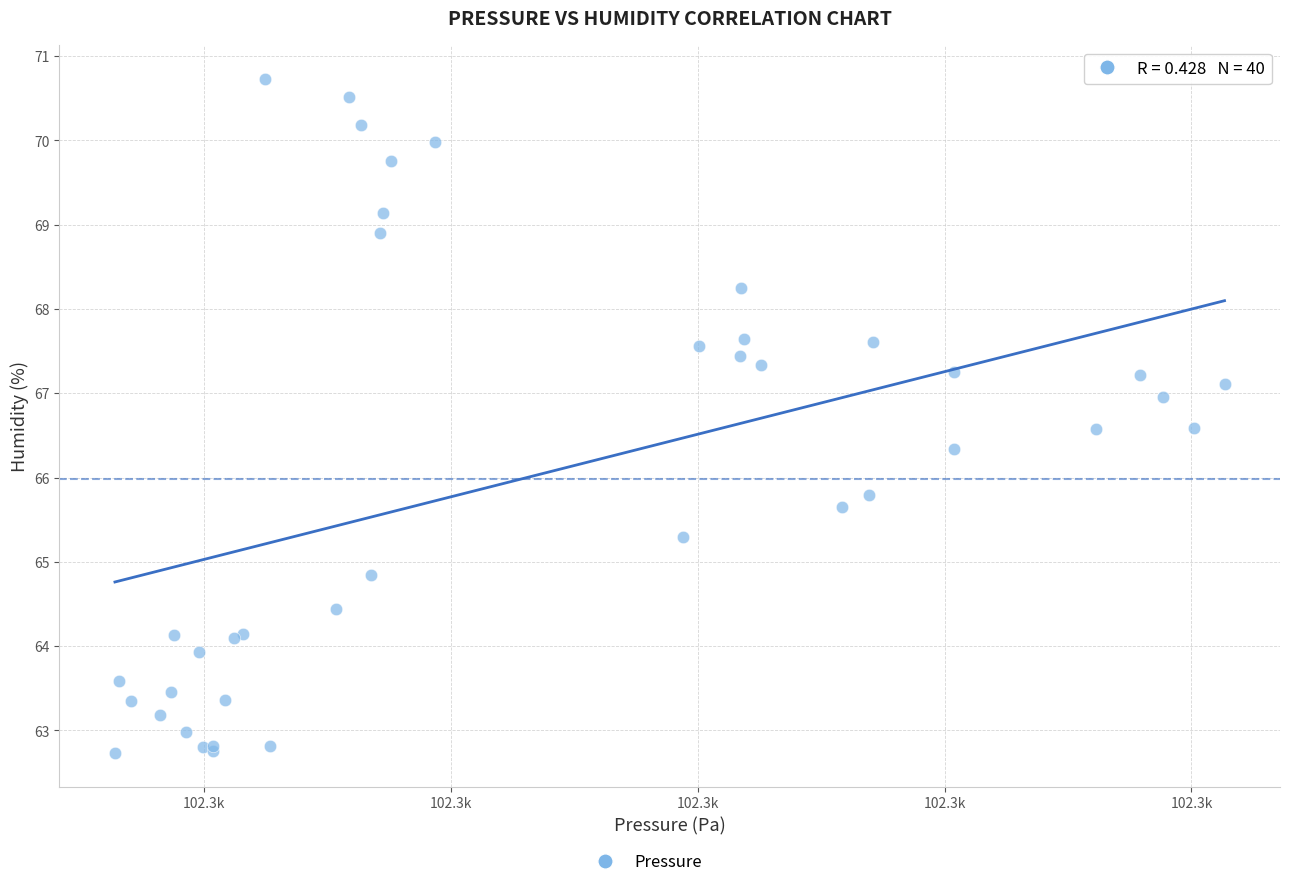

What Y value in the scatter plot is closest to 66?

65.8